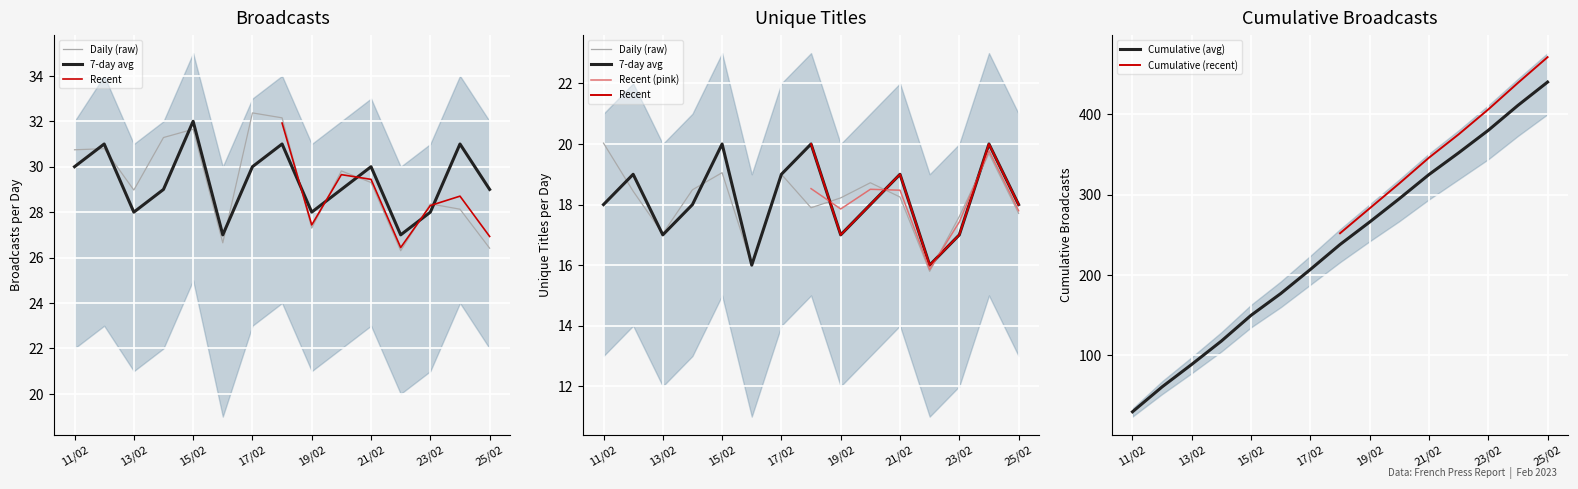

Is the value of Unique Titles per Day at 12/02 greater than the value of Broadcasts per Day at 17/02?

No